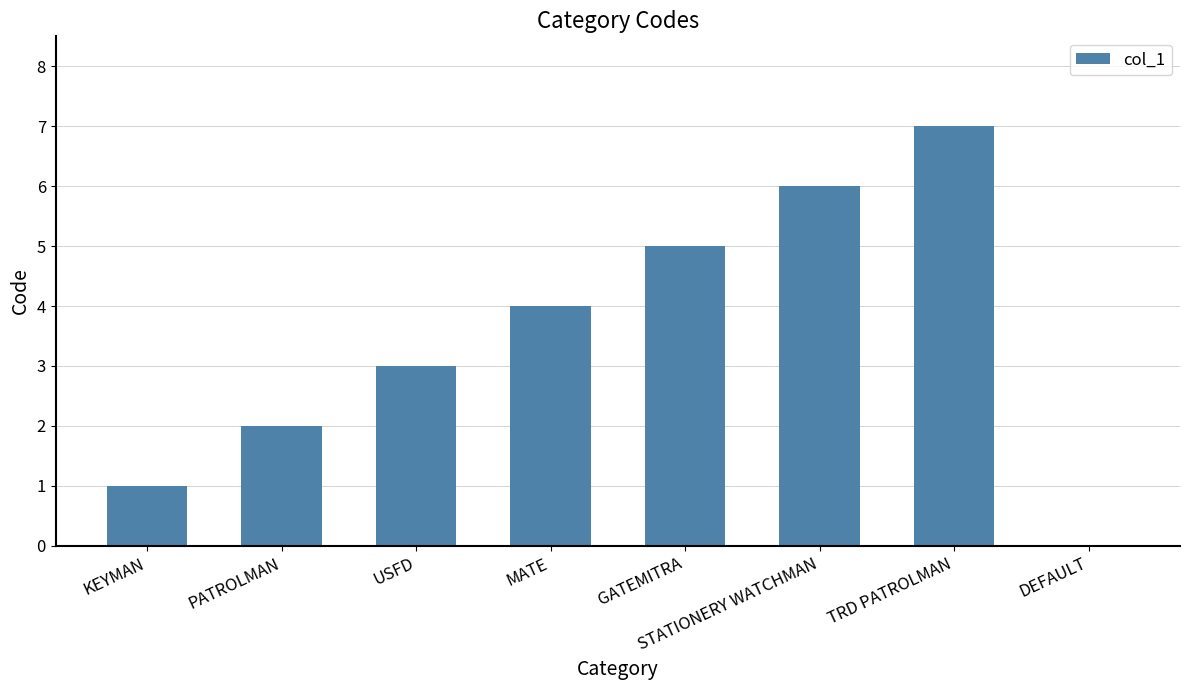

Are the bars horizontal?

No